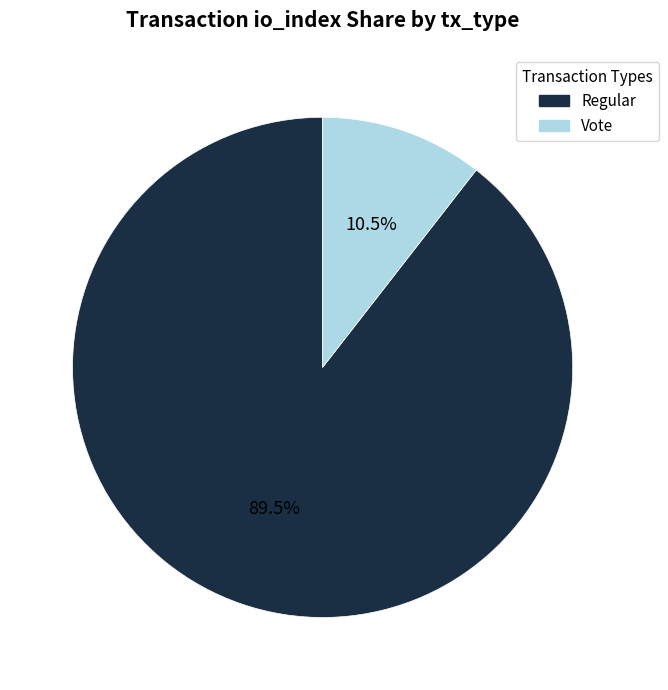

What percentage do Regular and Vote together represent?

100.0%